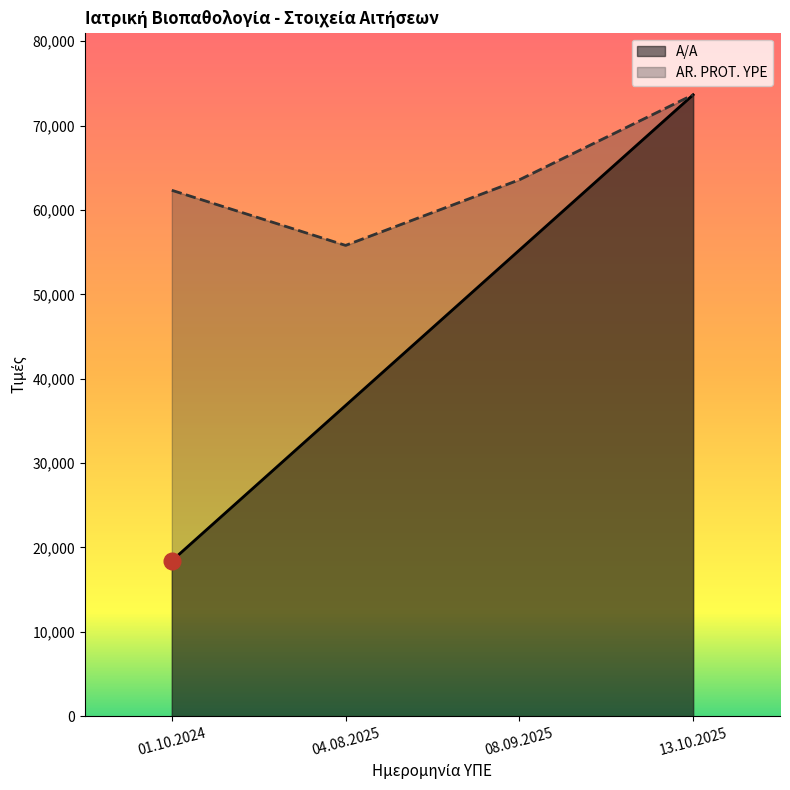

True or false: A/A has more than 1 interior local peaks.

False